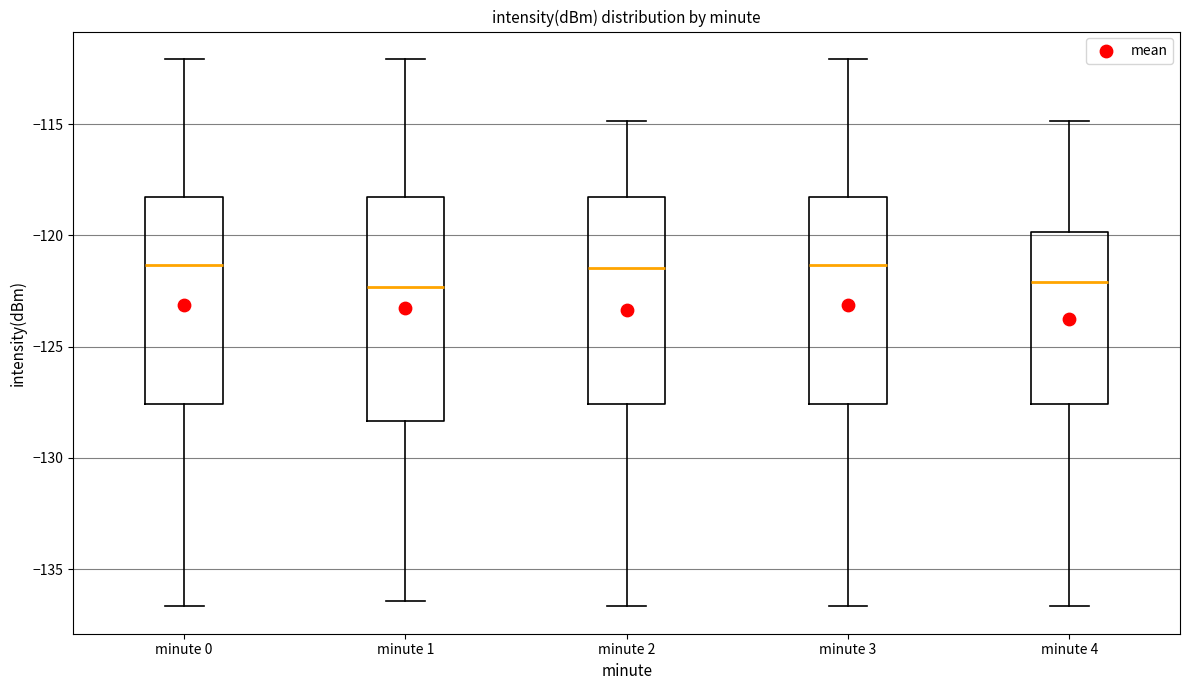

Reading left to right, read every box against the y-axis: the position of its median line, the range the box covers, and the ends of its whiskers. The values are not printed on the chart, so give them approximately, as read against the axis.

minute 0: median -121.5, box -127.5 to -118.0, whiskers -136.5 to -112.0
minute 1: median -122.5, box -128.5 to -118.0, whiskers -136.5 to -112.0
minute 2: median -121.5, box -127.5 to -118.0, whiskers -136.5 to -115.0
minute 3: median -121.5, box -127.5 to -118.0, whiskers -136.5 to -112.0
minute 4: median -122.0, box -127.5 to -120.0, whiskers -136.5 to -115.0